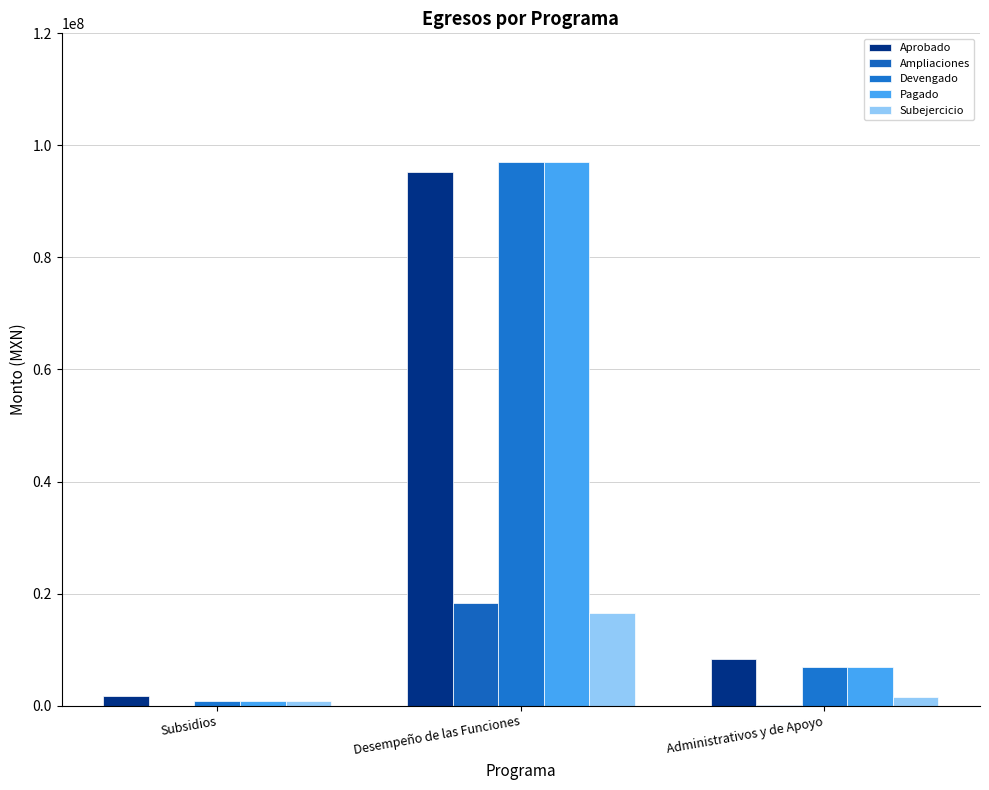

What is the value of the Pagado bar at the 3rd from the left?

6988326.8